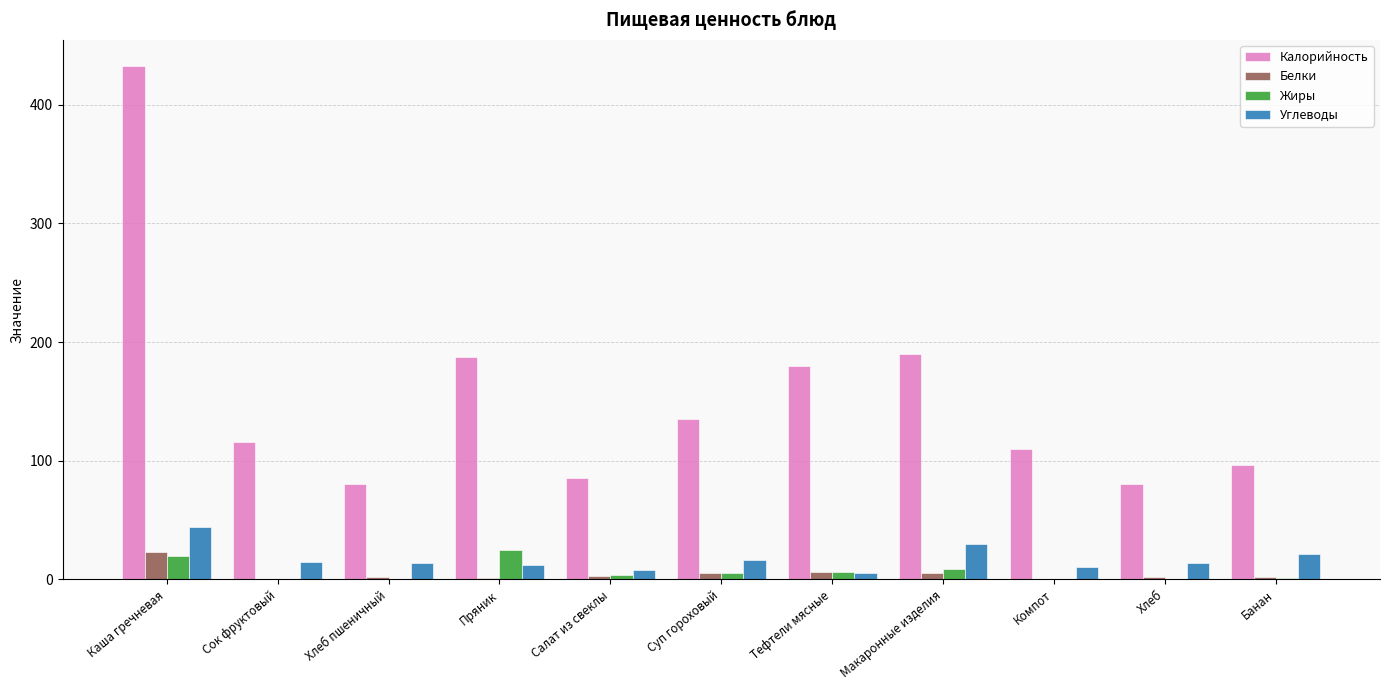

Which series has the widest spread of values?

Калорийность